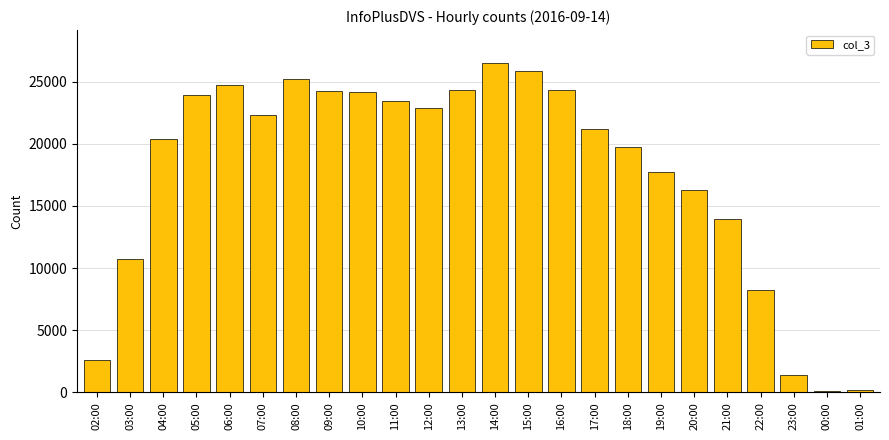

Between 18:00 and 19:00, which is larger?

18:00